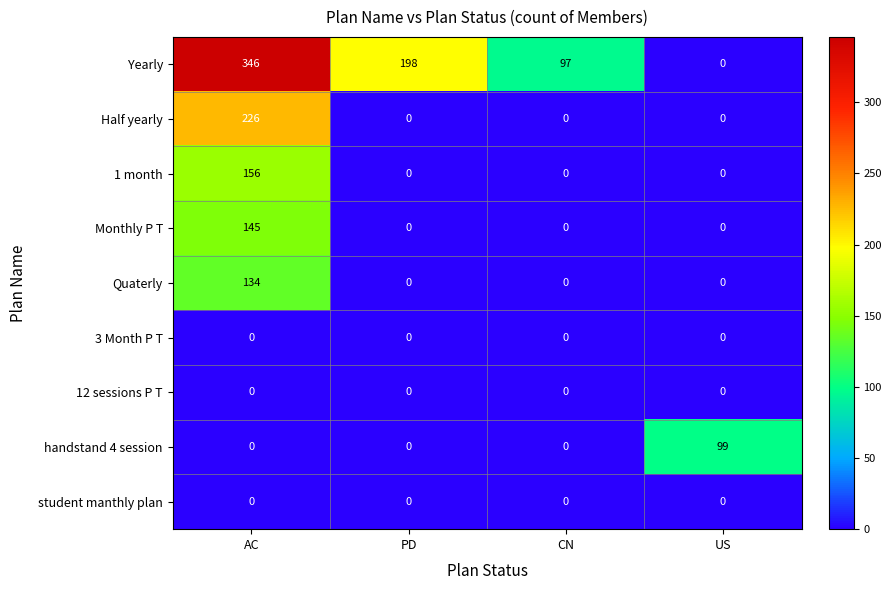

True or false: 3 Month P T has a value of 0 at US.

True